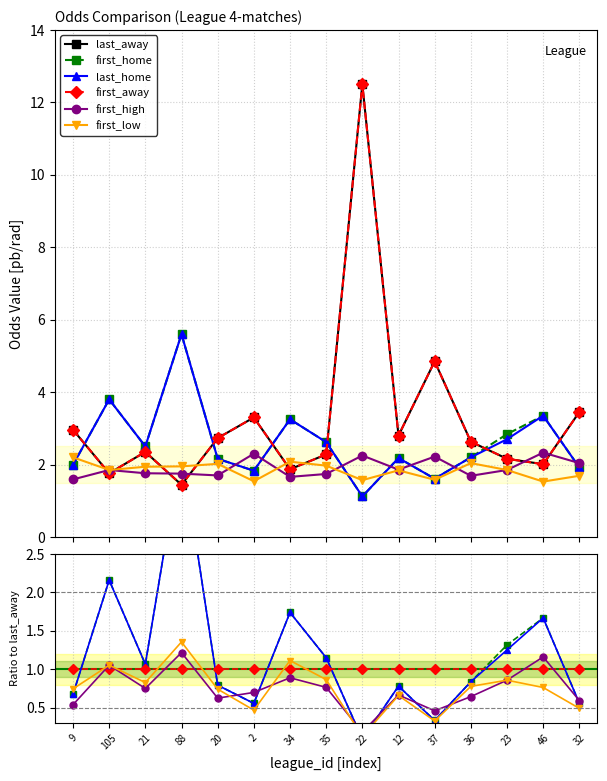

What is the label of the 14th point from the right?

105